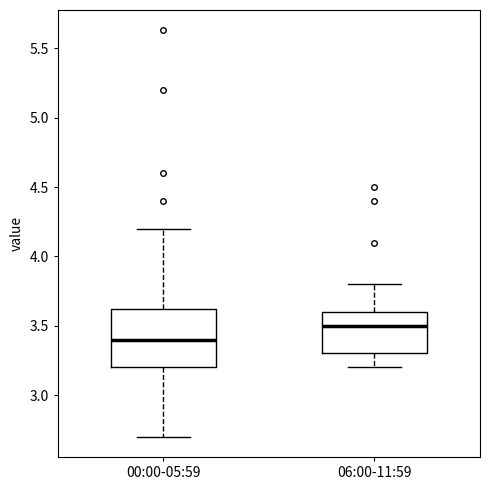

Reading left to right, read every box against the y-axis: the position of its median line, the range the box covers, and the ends of its whiskers. The values are not printed on the chart, so give them approximately, as read against the axis.

00:00-05:59: median 3.4, box 3.2 to 3.6, whiskers 2.7 to 4.2
06:00-11:59: median 3.5, box 3.3 to 3.6, whiskers 3.2 to 3.8